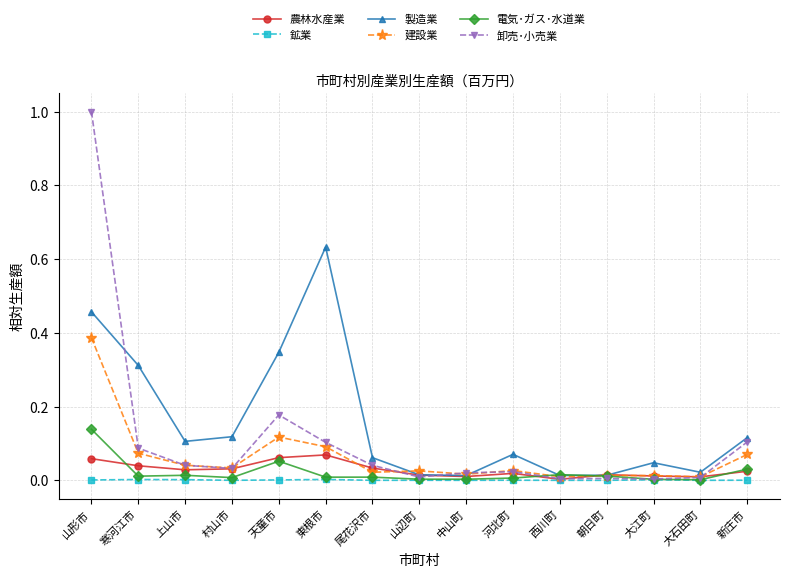

Which category has the highest value across all series?

山形市